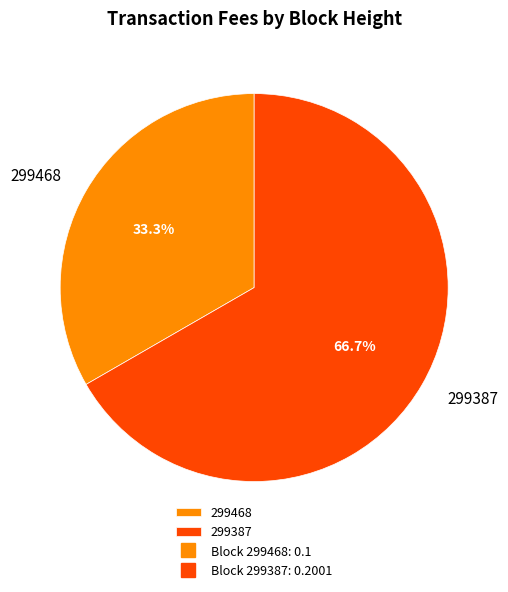

To the nearest percent, what portion does 299387 represent?

67%